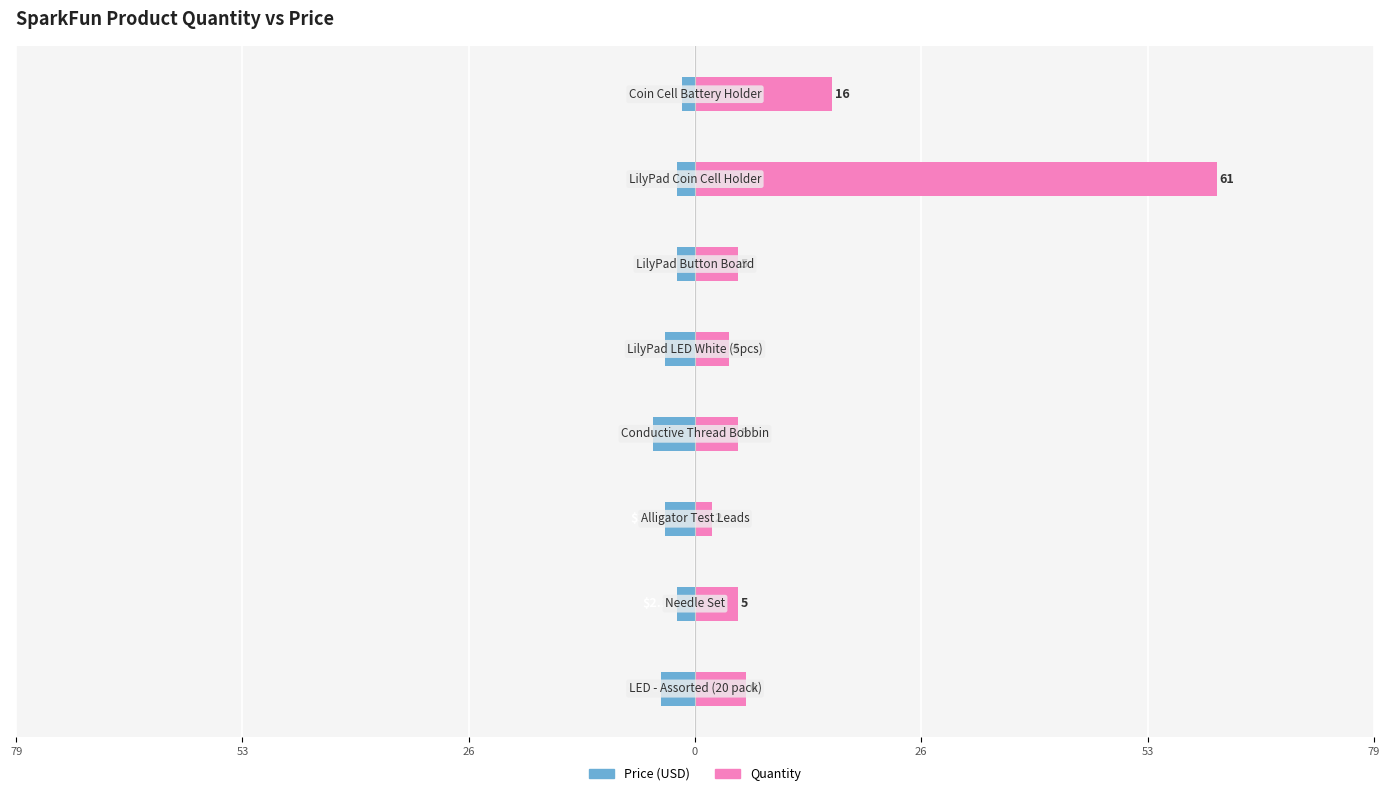

Is it true that Price (USD) equals -2.8 at 53?

False